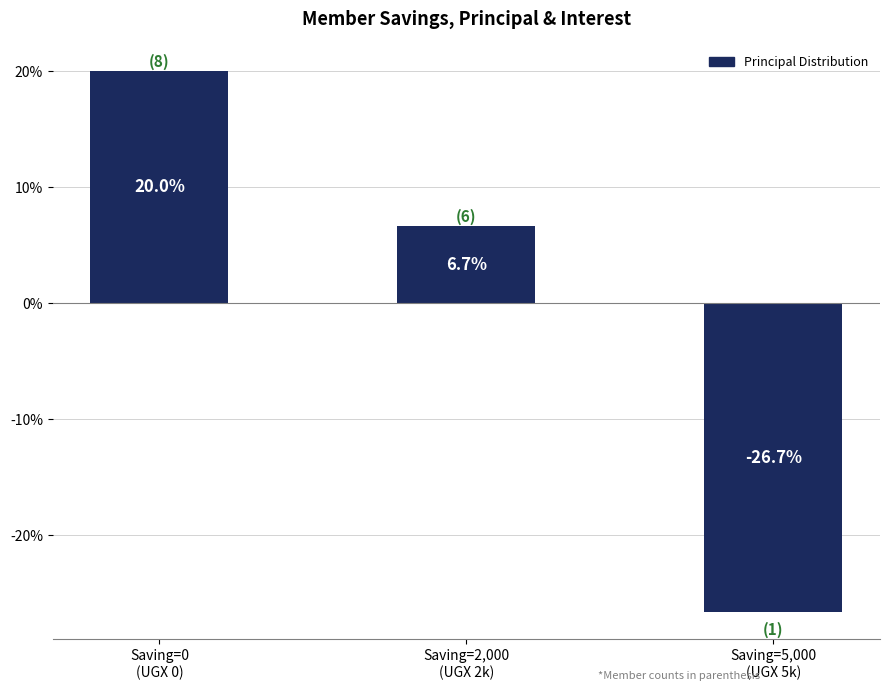

How many values are above zero?

2